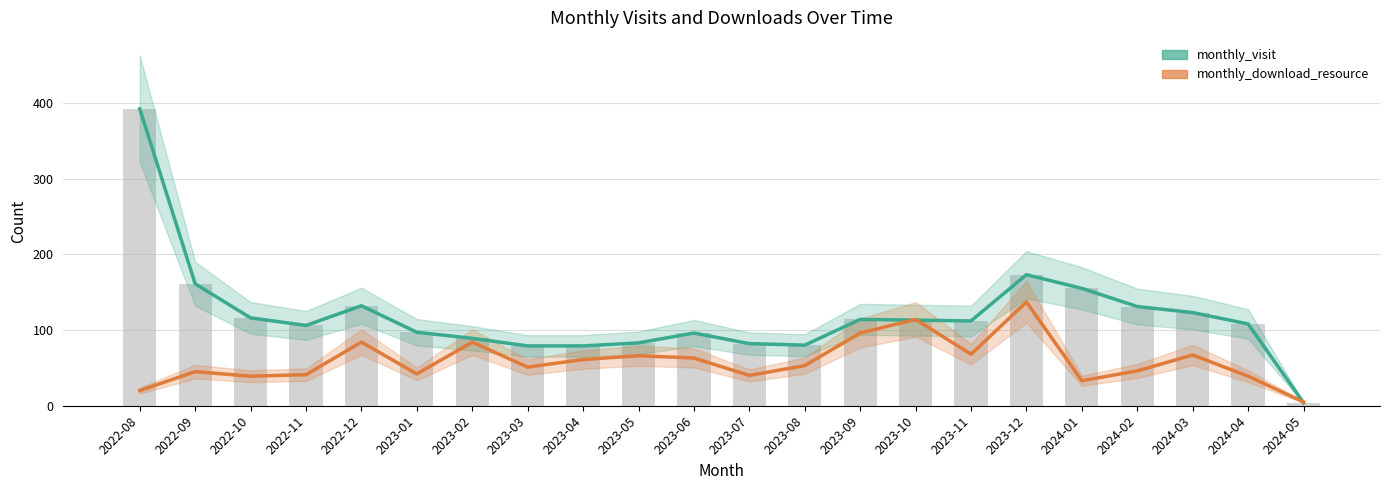

At which category does the chart reach its peak across all series?

2022-08